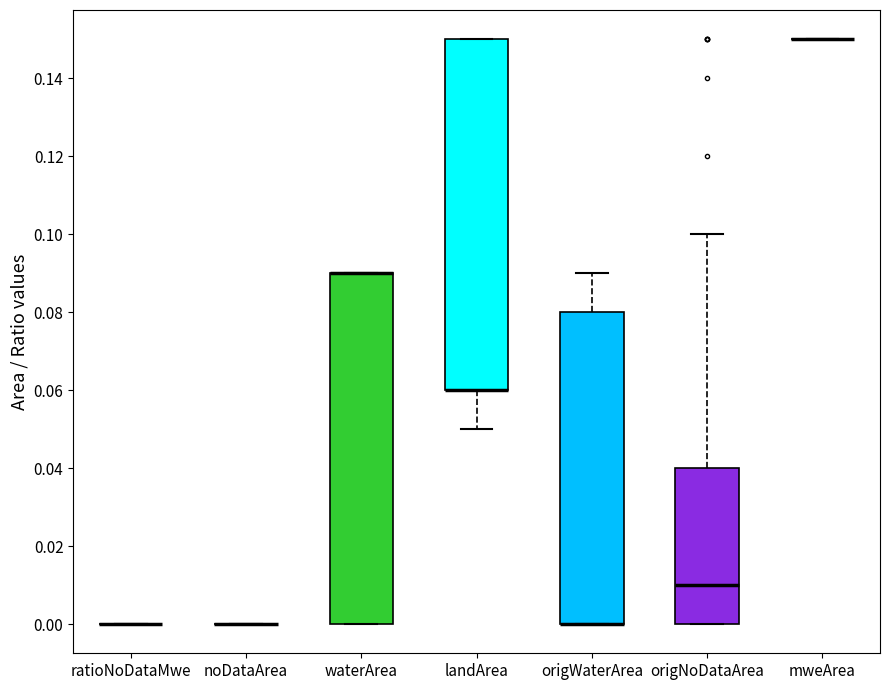

Reading left to right, transcribe this box plot: for each box, give where its median line is, the range the box spans, and where its two whiskers end, as read against the y-axis. The values are not printed on the chart, so give them approximately, as read against the axis.

ratioNoDataMwe: box collapsed to a line at 0.00, whiskers 0.00 to 0.00
noDataArea: box collapsed to a line at 0.00, whiskers 0.00 to 0.00
waterArea: median 0.09 (drawn on the box's upper edge), box 0.00 to 0.09, whiskers 0.00 to 0.09
landArea: median 0.06 (drawn on the box's lower edge), box 0.06 to 0.15, whiskers 0.05 to 0.15
origWaterArea: median 0.00 (drawn on the box's lower edge), box 0.00 to 0.08, whiskers 0.00 to 0.09
origNoDataArea: median 0.01, box 0.00 to 0.04, whiskers 0.00 to 0.10
mweArea: box collapsed to a line at 0.15, whiskers 0.15 to 0.15